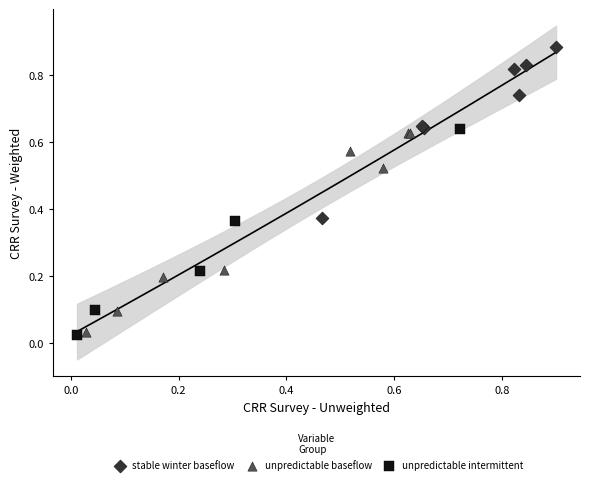

Which series contains the highest Y value?

stable winter baseflow